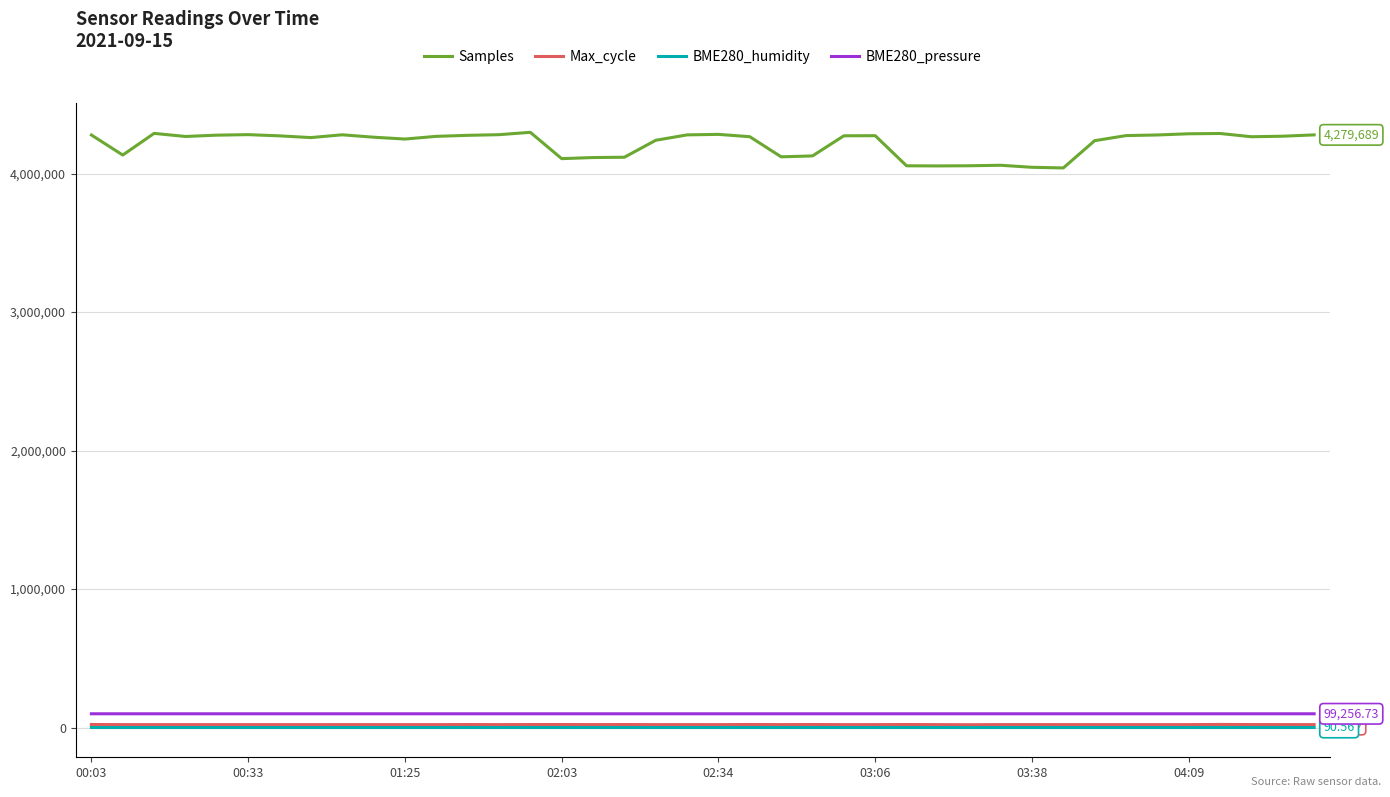

What is the difference between the second highest and minimum values in the BME280_pressure series?

29.4